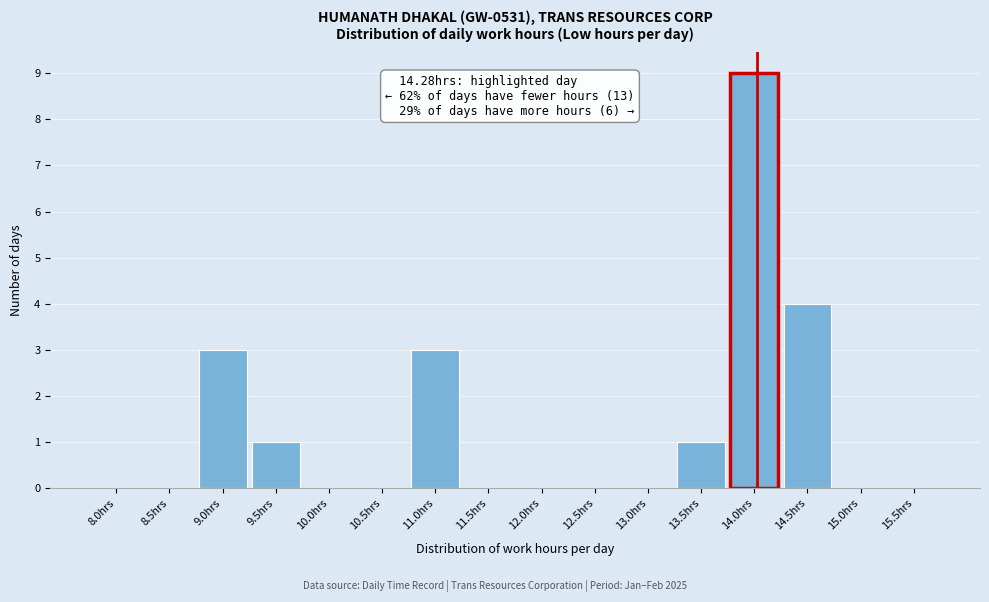

Reading left to right, what are all the values shown in this chart?

8.0hrs=0	8.5hrs=0	9.0hrs=3	9.5hrs=1	10.0hrs=0	10.5hrs=0	11.0hrs=3	11.5hrs=0	12.0hrs=0	12.5hrs=0	13.0hrs=0	13.5hrs=1	14.0hrs=9	14.5hrs=4	15.0hrs=0	15.5hrs=0